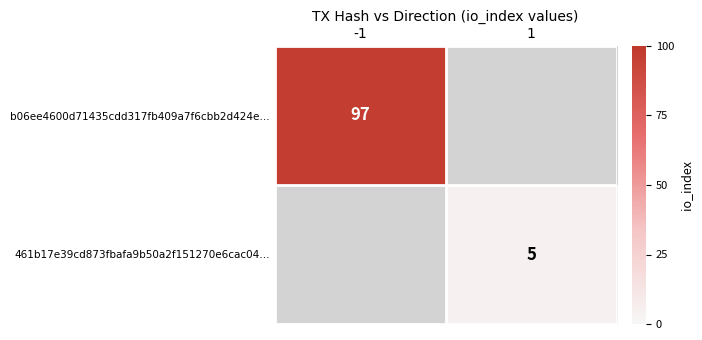

The 461b17e39cd873fbafa9b50a2f151270e6cac04… series shows 5 at 1. True or false?

True